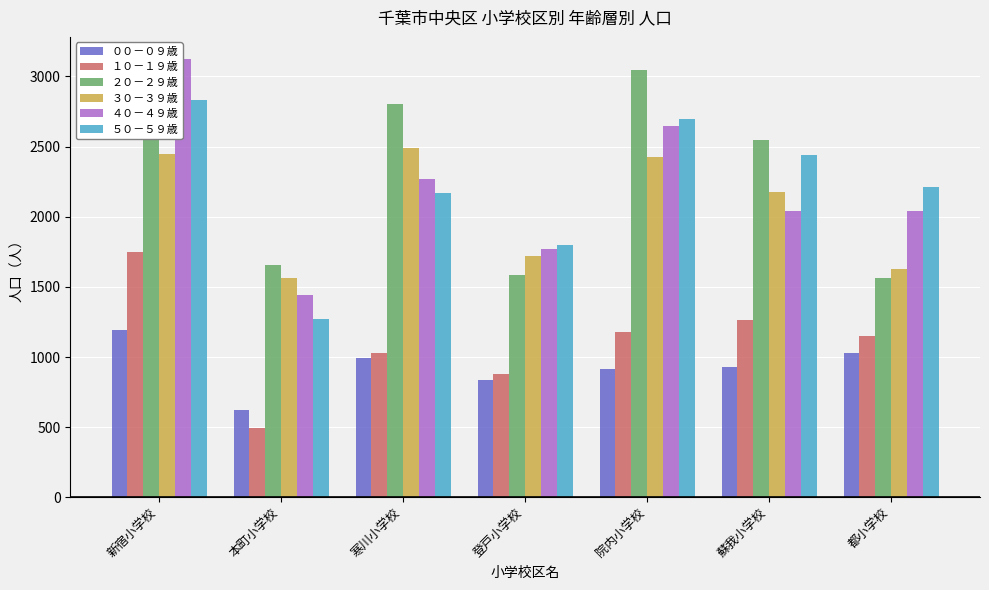

What value does the １０－１９歳 series have at 院内小学校, to the nearest 50?

1200